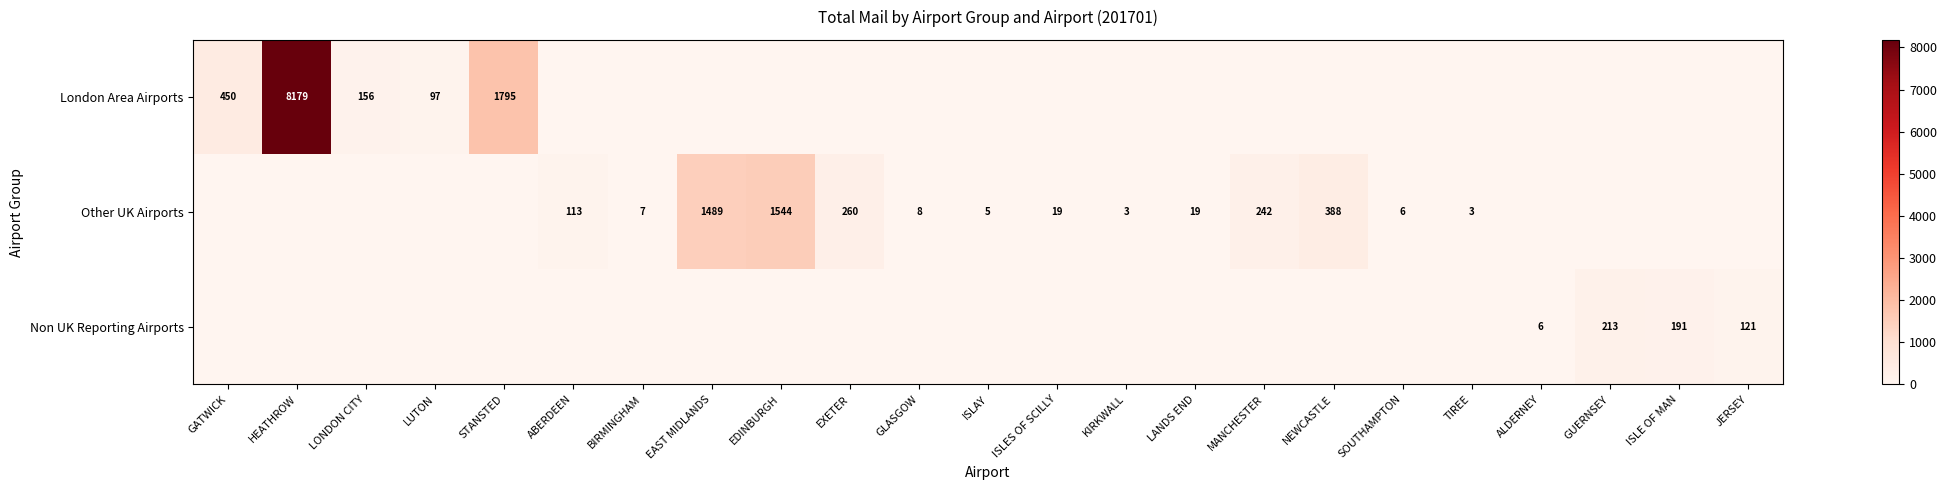

True or false: London Area Airports has a value of 450 at GATWICK.

True